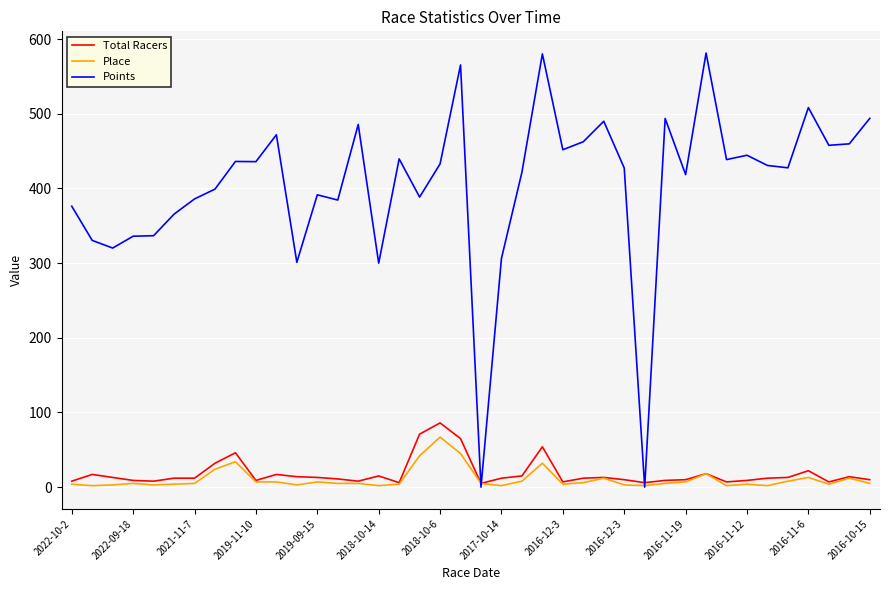

What is the difference between the second highest and second lowest values in the Points series?

580.1